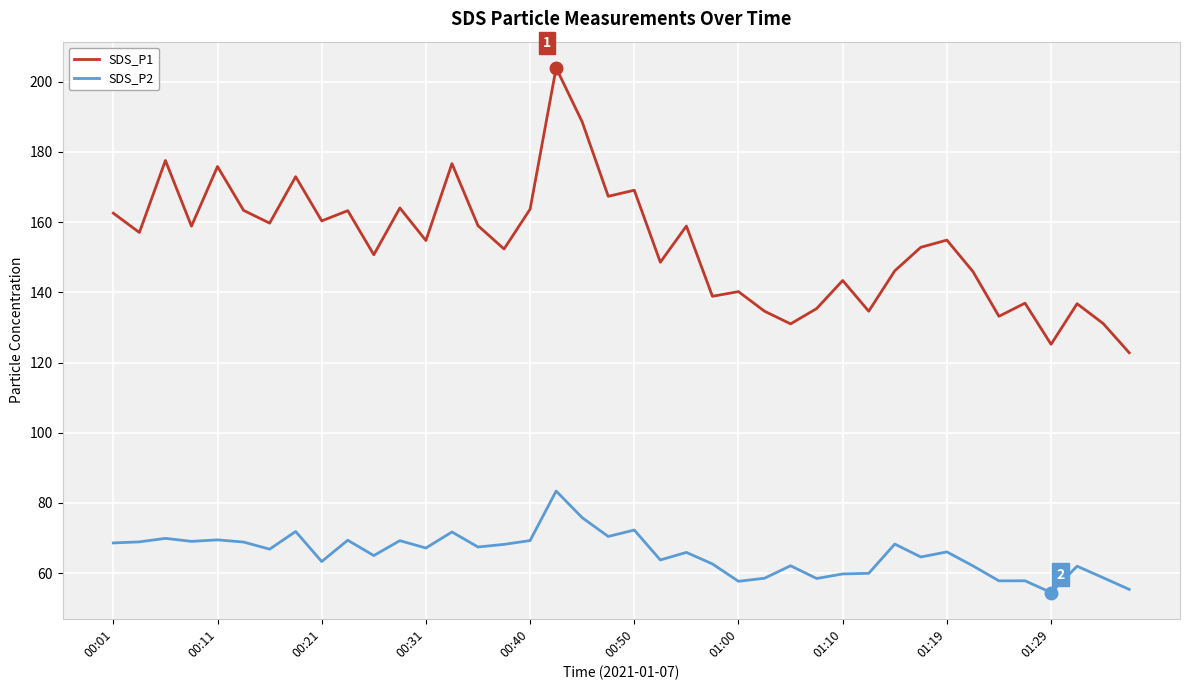

Which series has the largest total across all categories?

SDS_P1